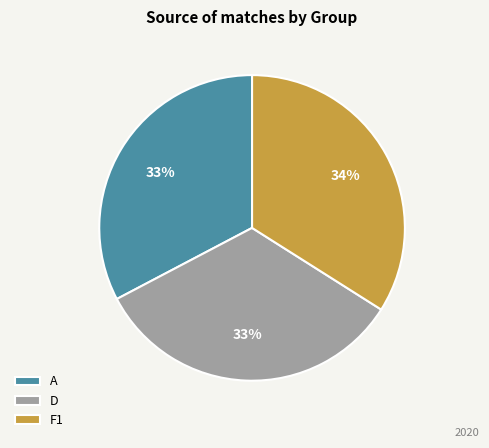

What is the largest slice in the pie chart?

F1